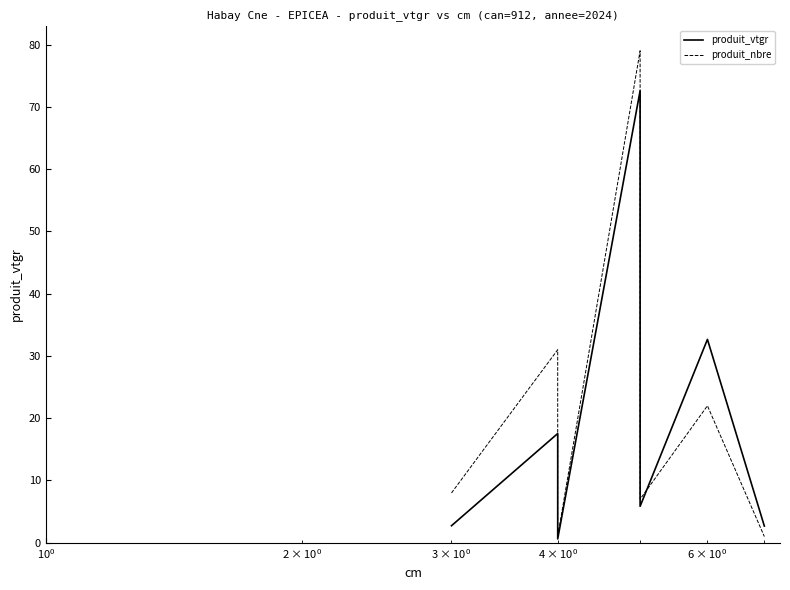

How many interior local valleys does the produit_nbre series have?

2